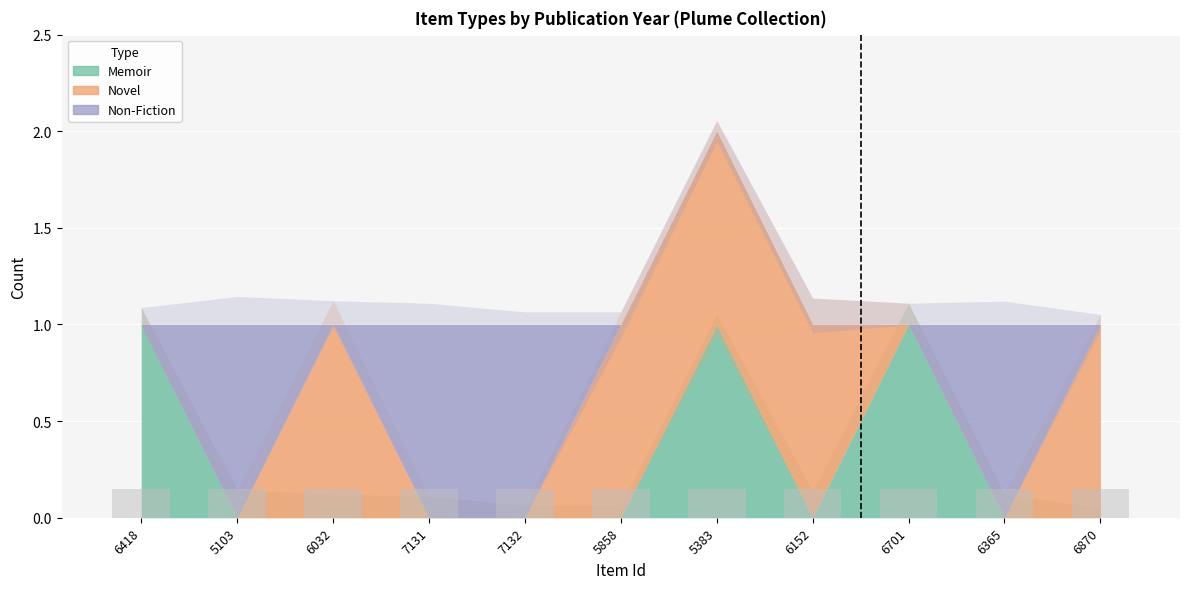

At how many categories does at least one series exceed 0?

11